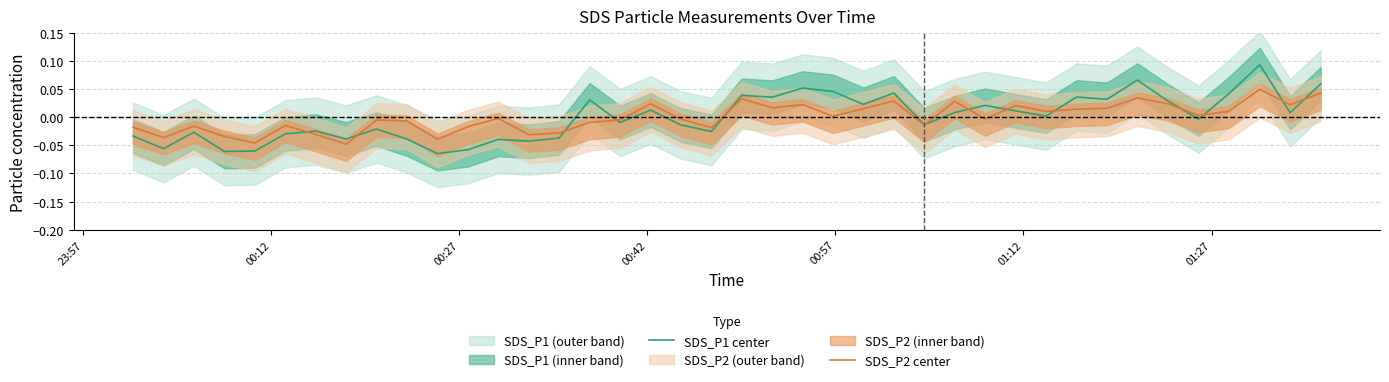

How many data points in SDS_P2 center are above 0?

19